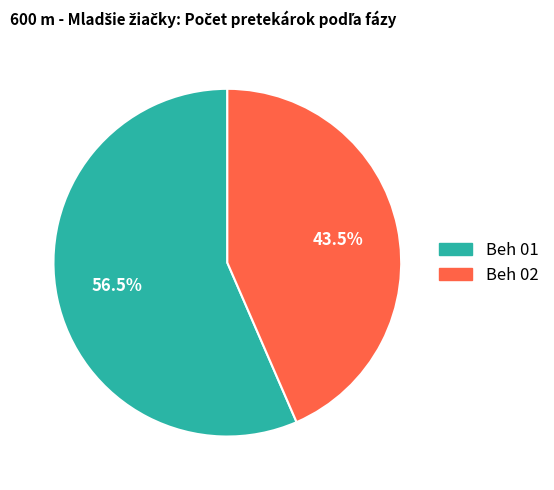

How many segments does this pie chart have?

2